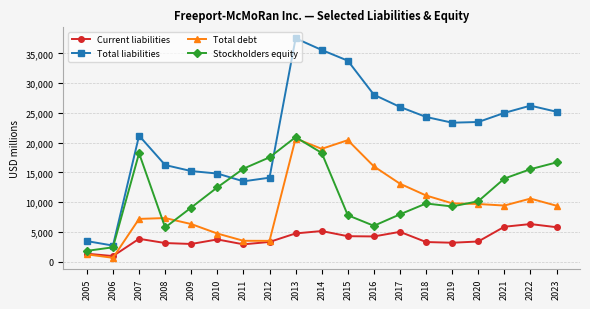

How many lines are shown in the chart?

4